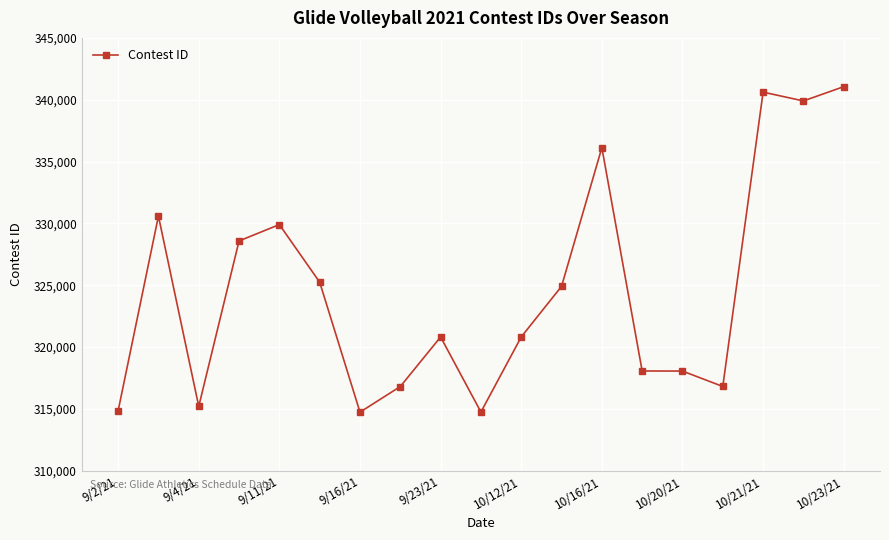

Does the chart have visible grid lines?

Yes